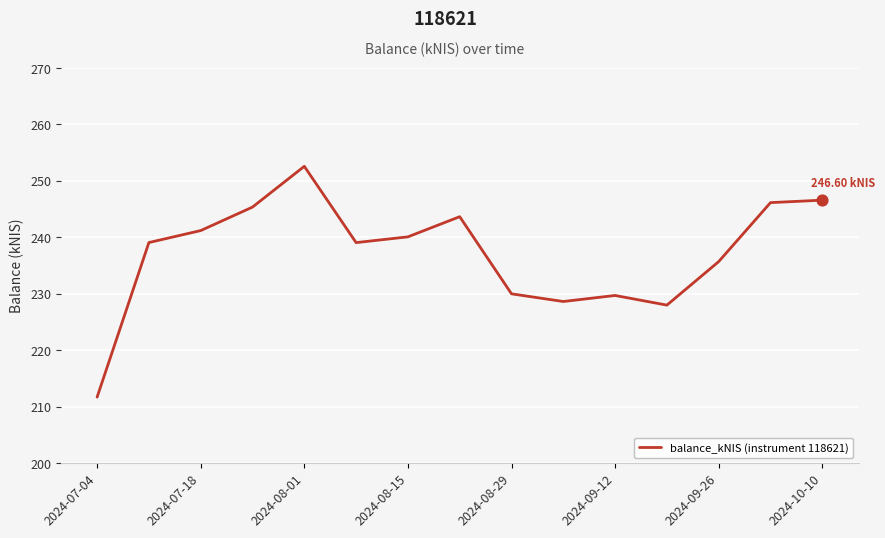

What is the difference between the maximum and minimum values?

40.9